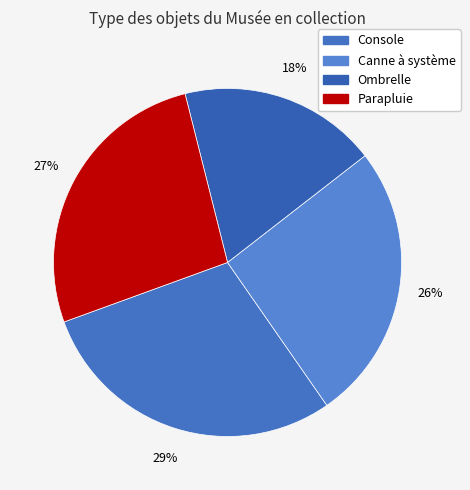

Rank the categories by value from highest to lowest.

Console, Parapluie, Canne à système, Ombrelle